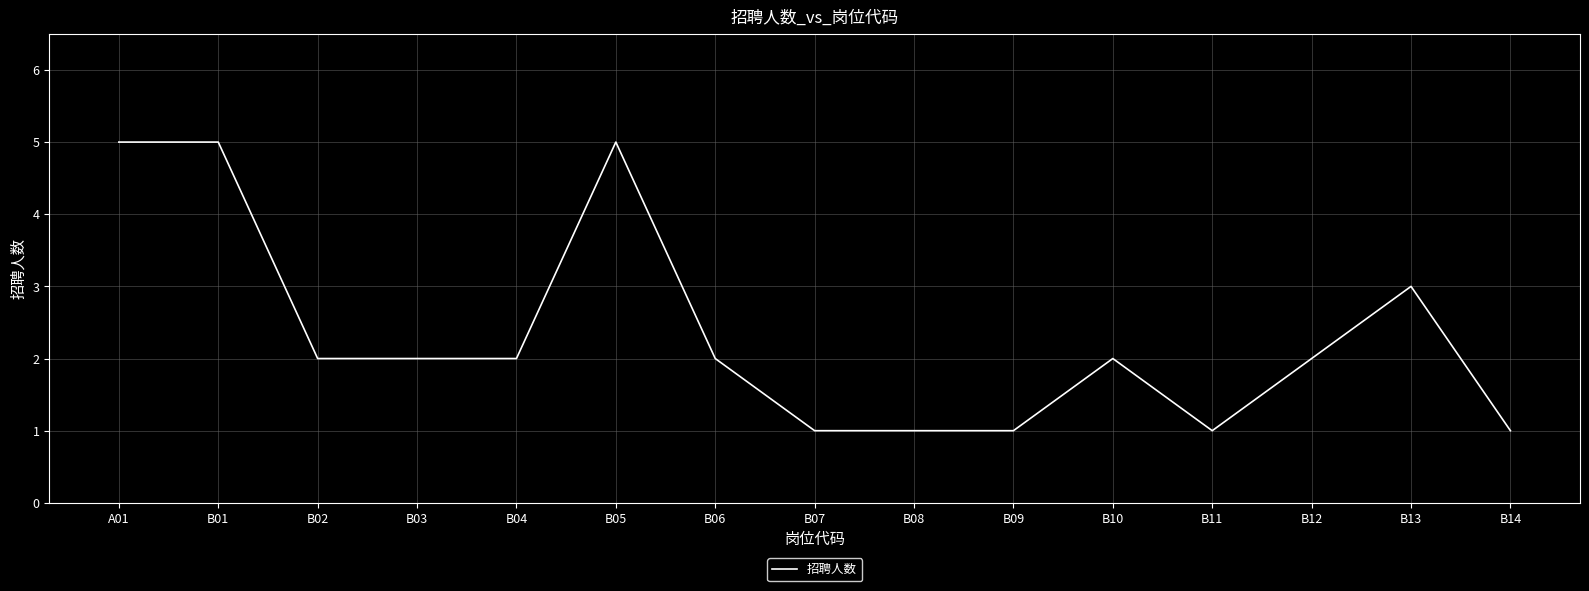

Approximately how many times larger is the value at B08 compared to B02?

0.5